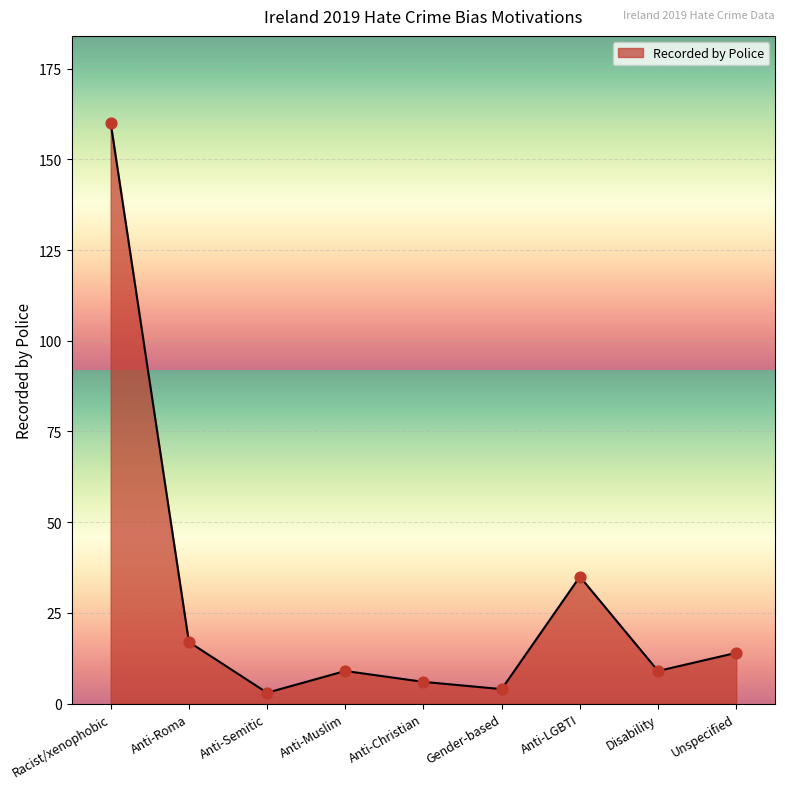

What is the change in value from Anti-Christian to Unspecified?

+8